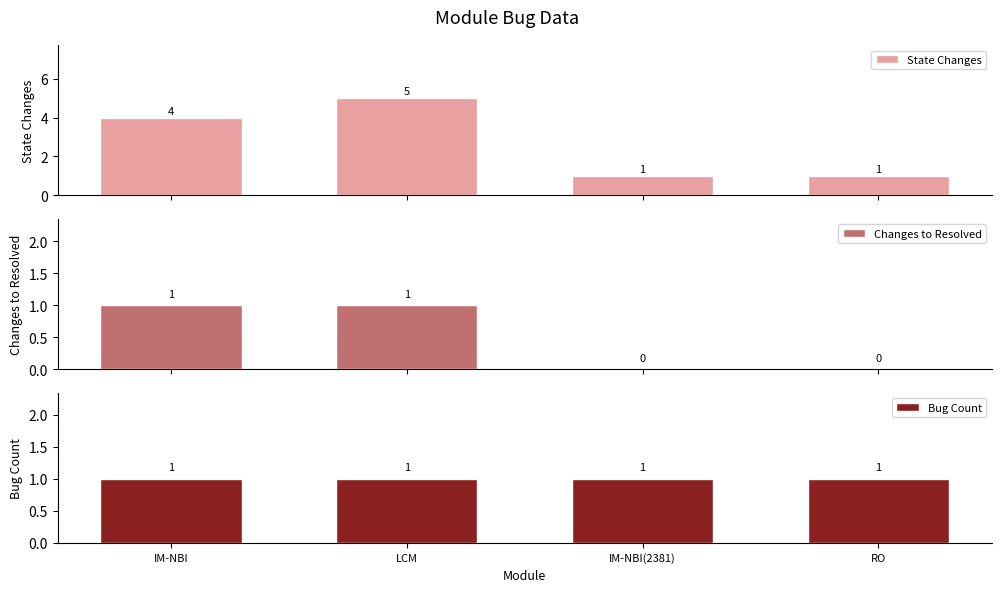

What is the label of the 4th bar from the left?

RO